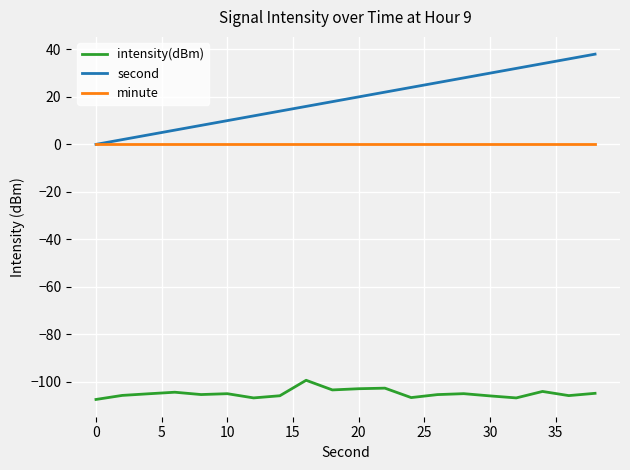

True or false: second and intensity(dBm) cross at least once.

False